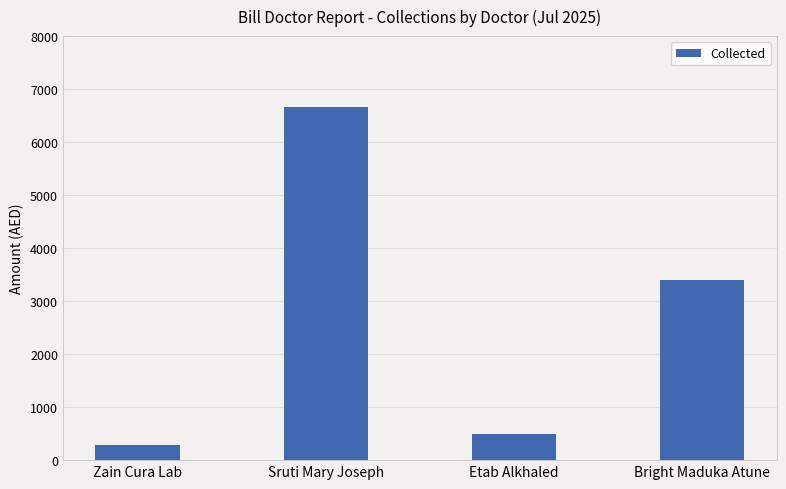

How many bars are there in total?

4